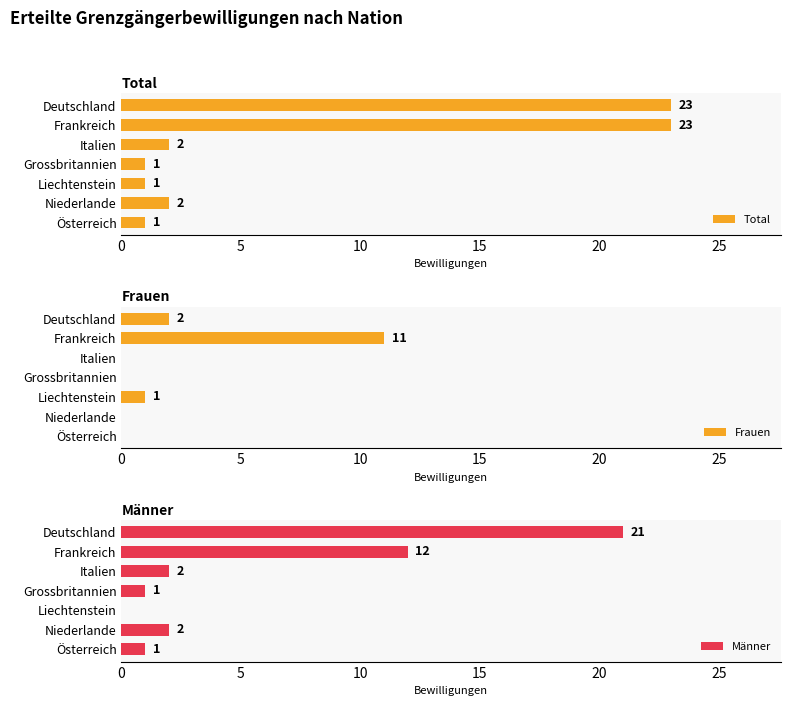

The value of Total at Liechtenstein is 1. True or false?

True